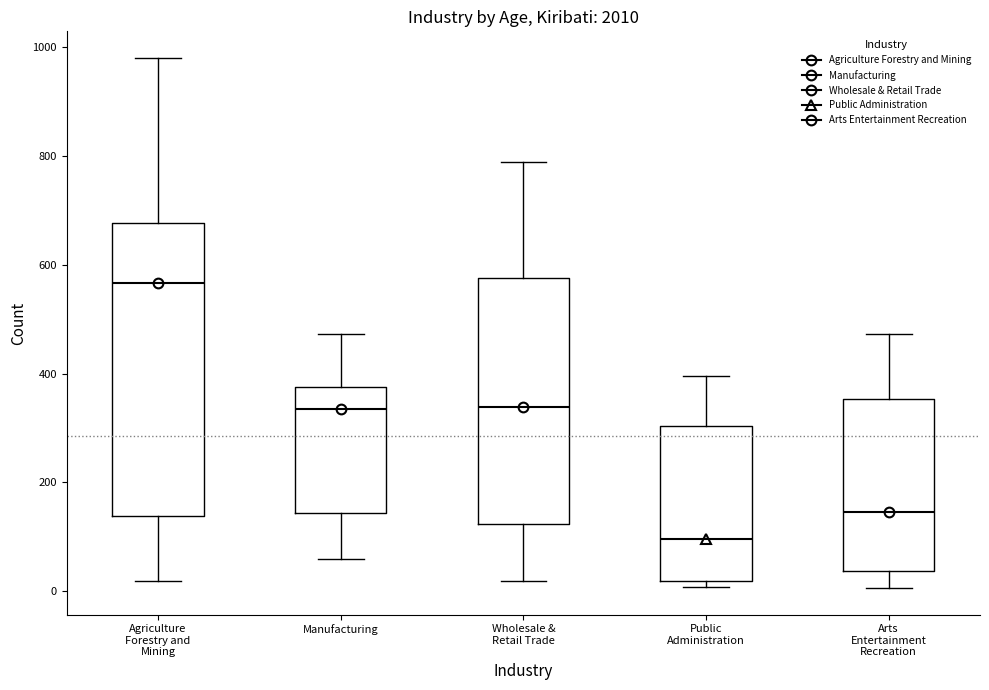

Where is the lower edge of the box for Wholesale & Retail Trade on the y-axis? The values are not printed on the chart, so give them approximately, as read against the axis.

120